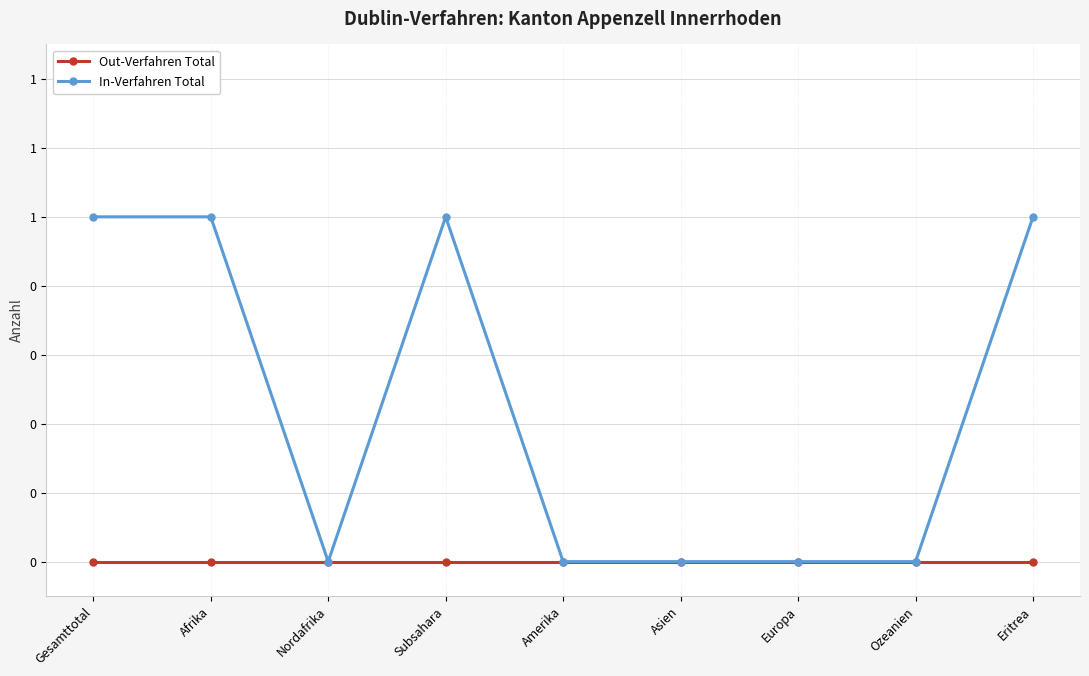

What position from the right is Amerika?

5